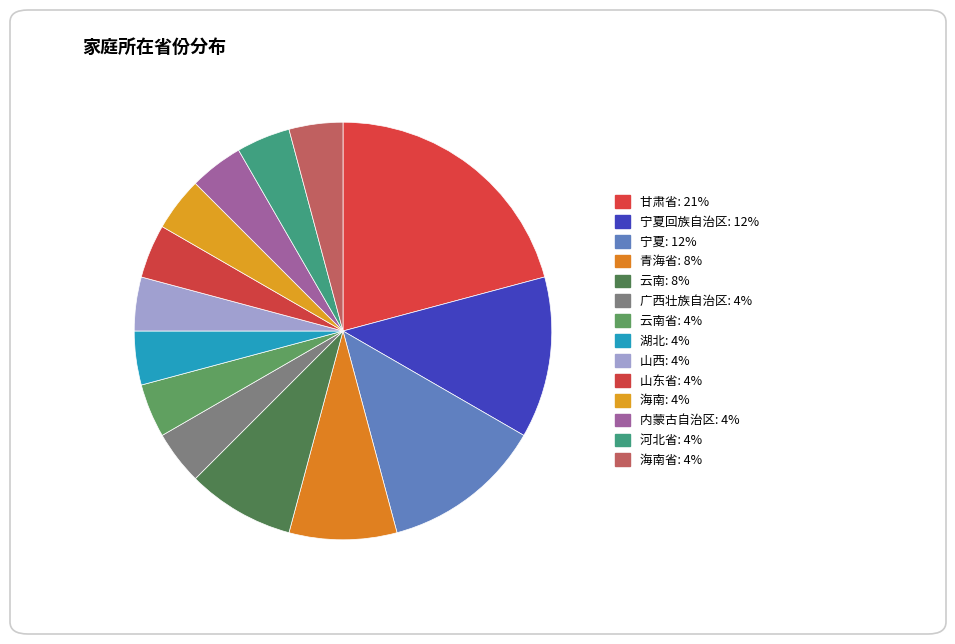

Count the number of slices in the pie.

14